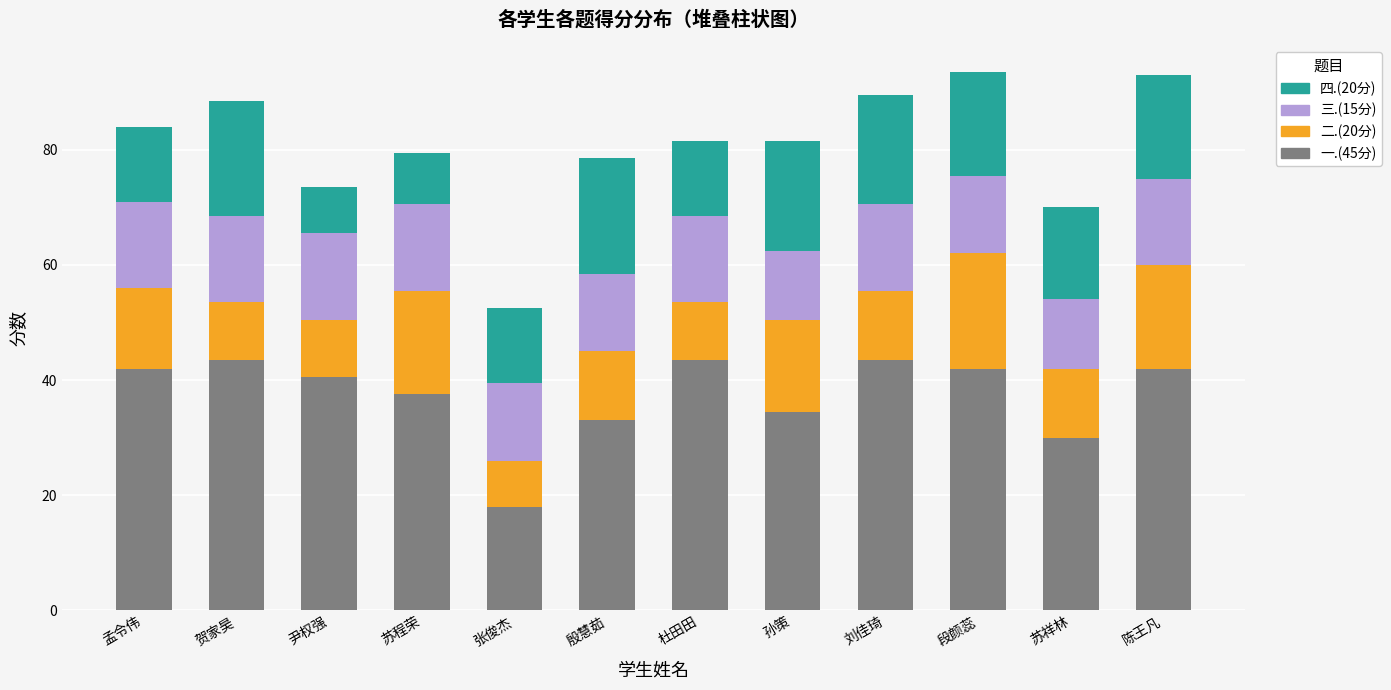

Which category has the lowest value in the 一.(45分) series?

张俊杰